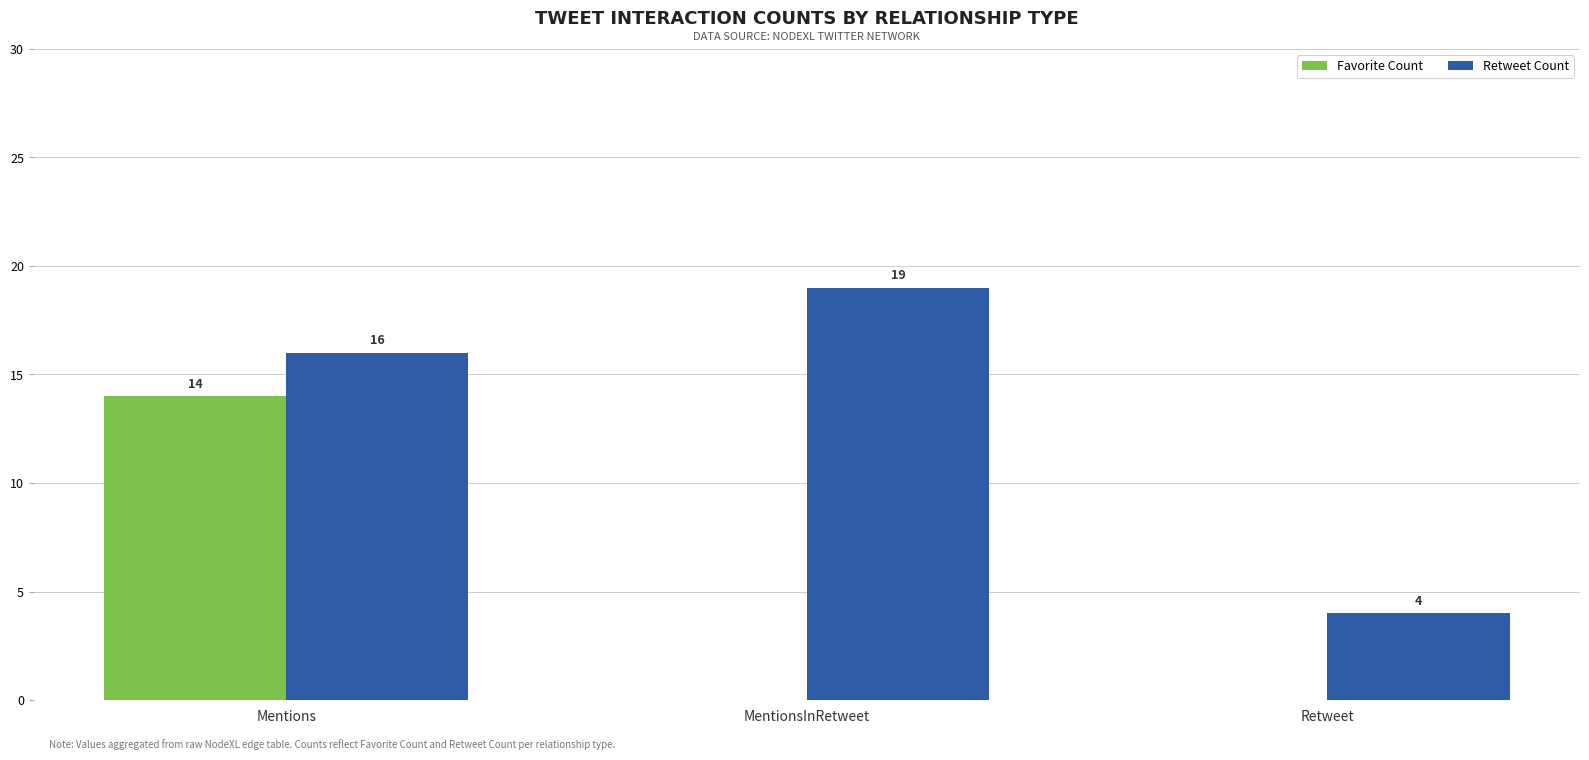

Is the value of Favorite Count at Mentions greater than the value of Retweet Count at MentionsInRetweet?

No